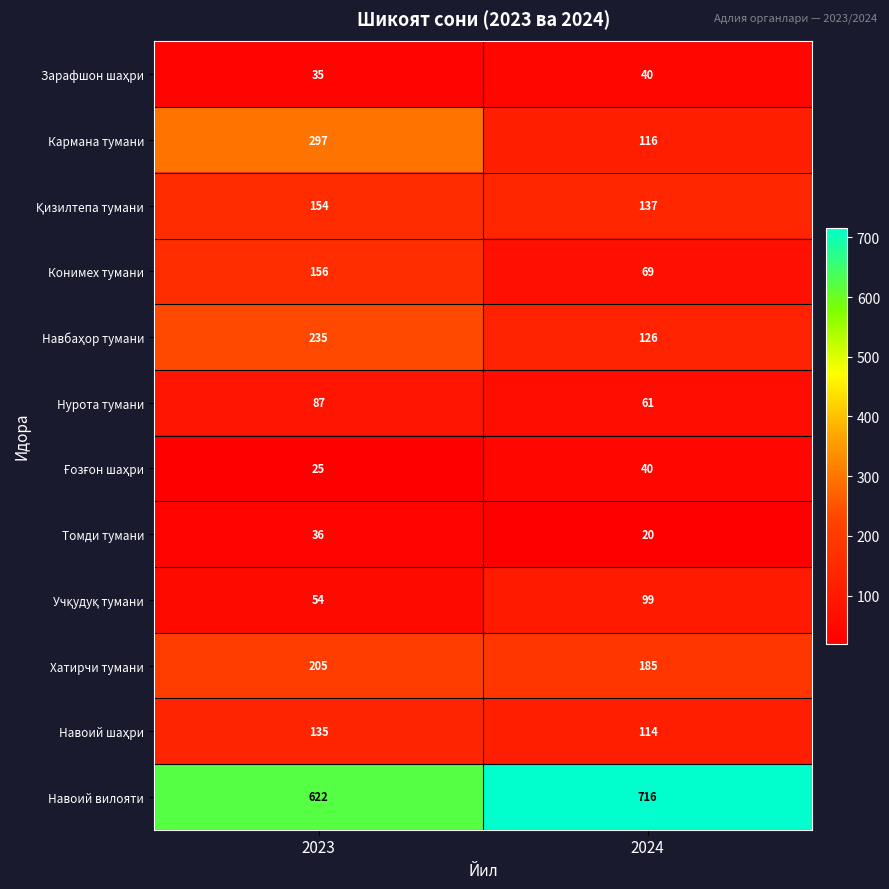

Which category has the highest value across all series?

2024